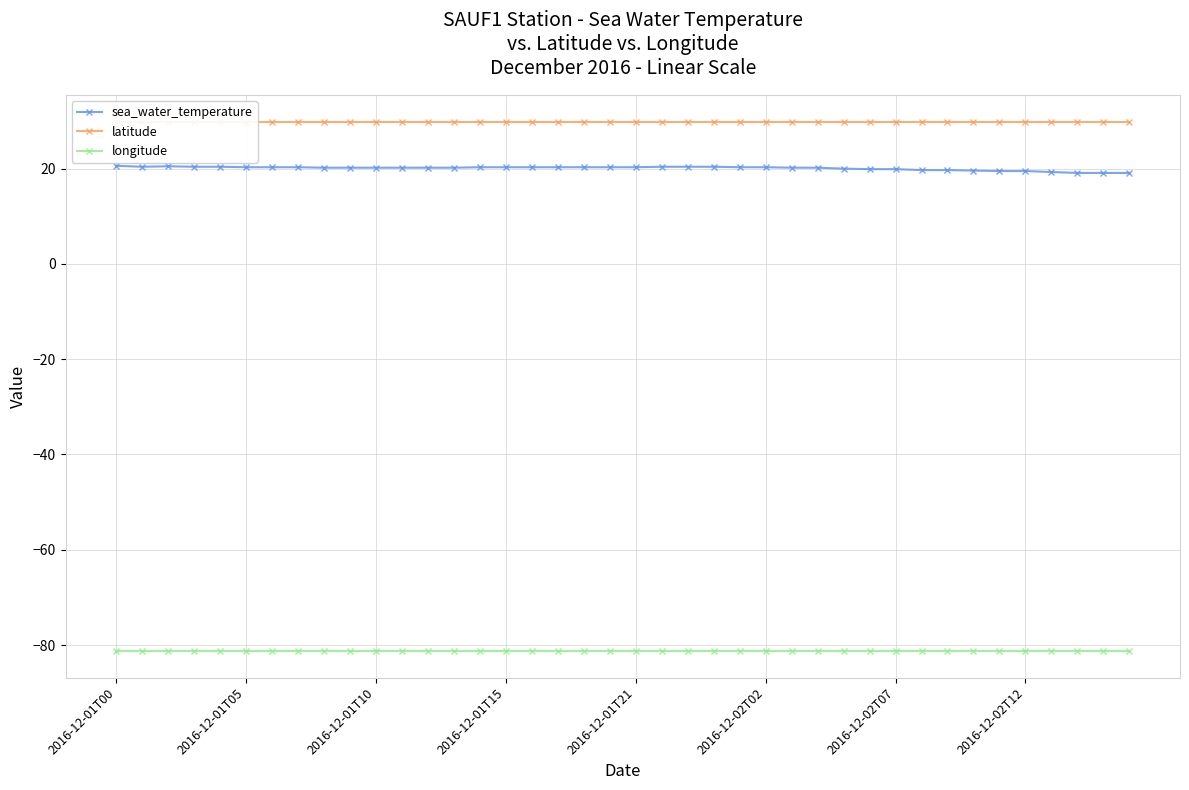

At which category does the chart reach its minimum across all series?

2016-12-01T00